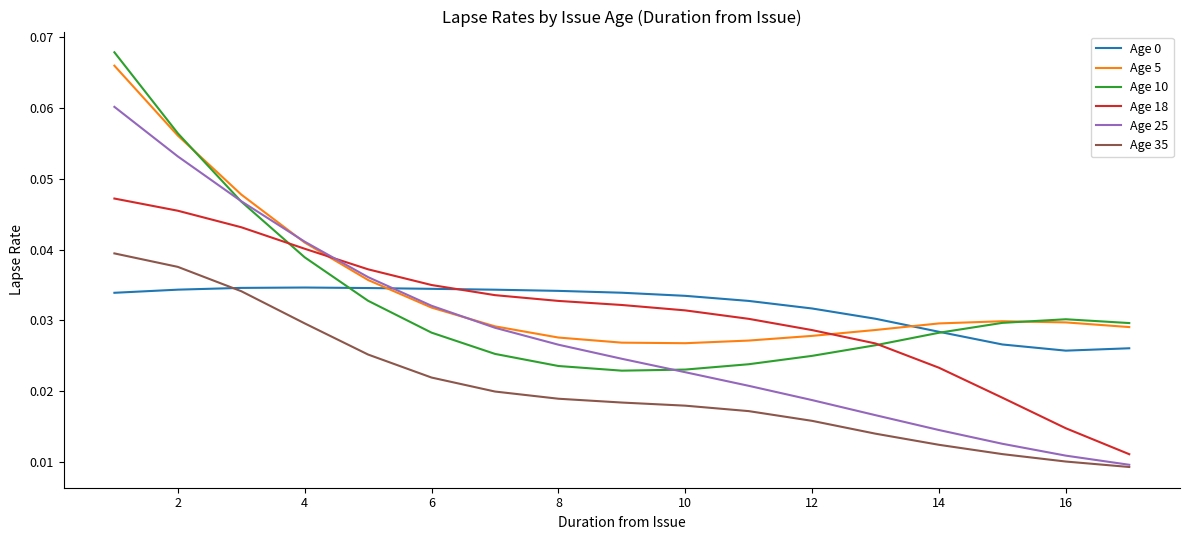

True or false: Age 5 and Age 35 cross at least once.

False